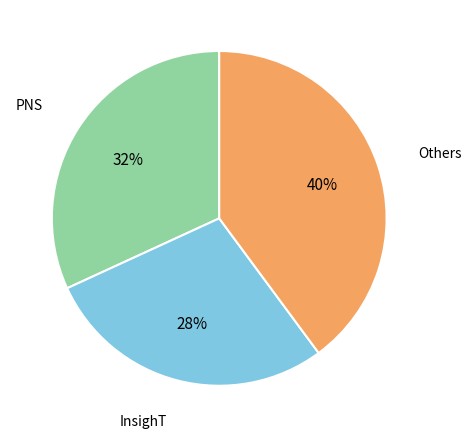

Does any single category account for the majority?

No